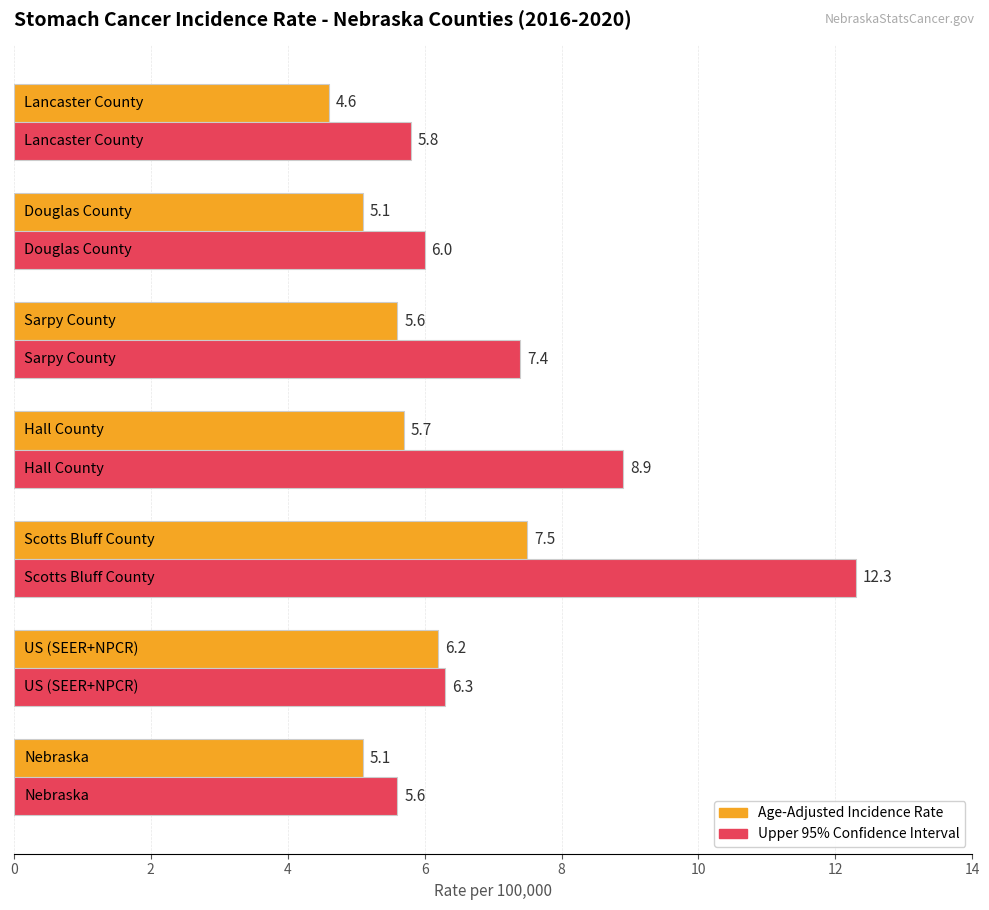

Which series has the largest range (max minus min)?

Upper 95% Confidence Interval